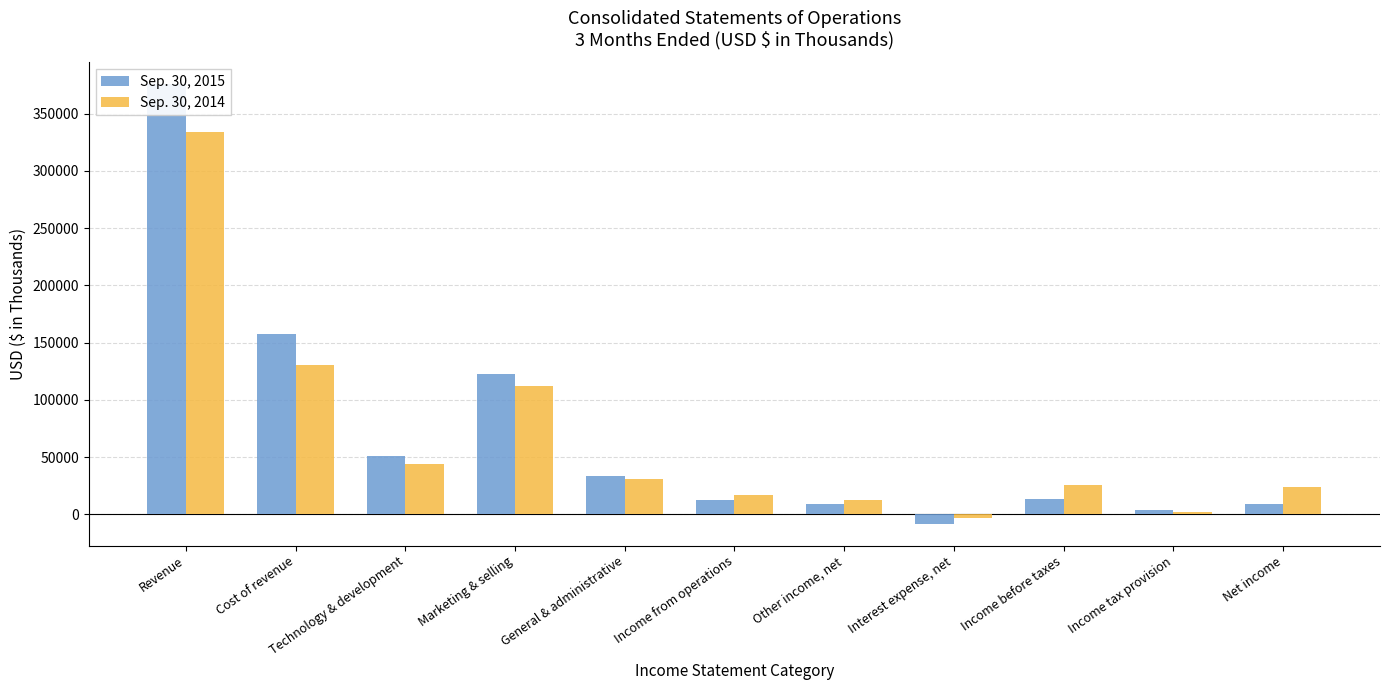

Where is Sep. 30, 2015 nearest to the value 183811?

Cost of revenue